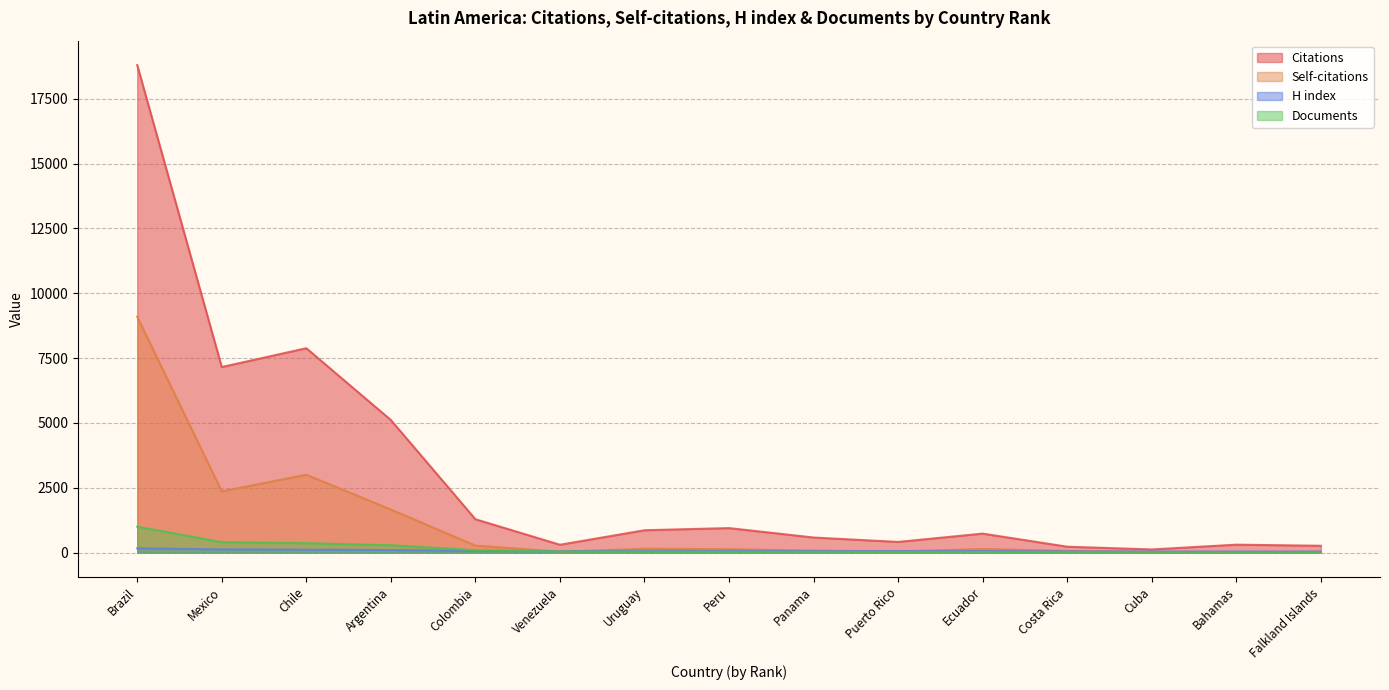

What is the label of the 11th point from the left?

Ecuador